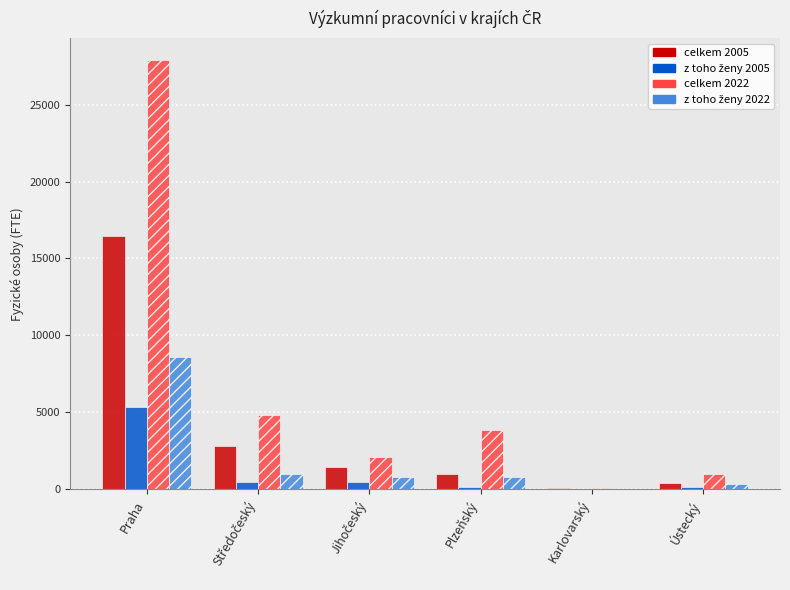

Which series has the largest total across all categories?

celkem 2022